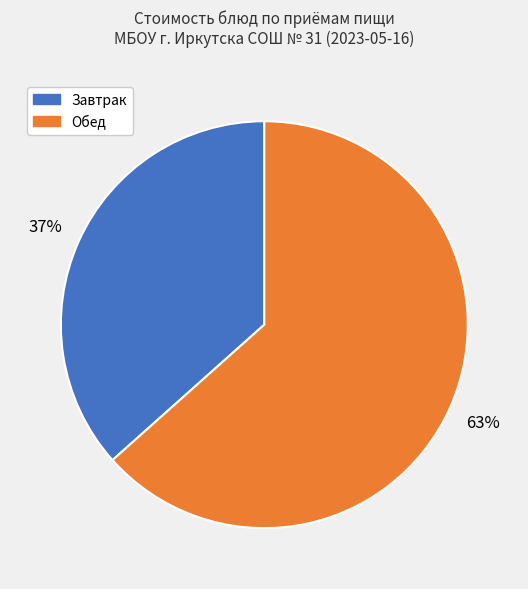

Is there a majority slice in this chart?

Yes